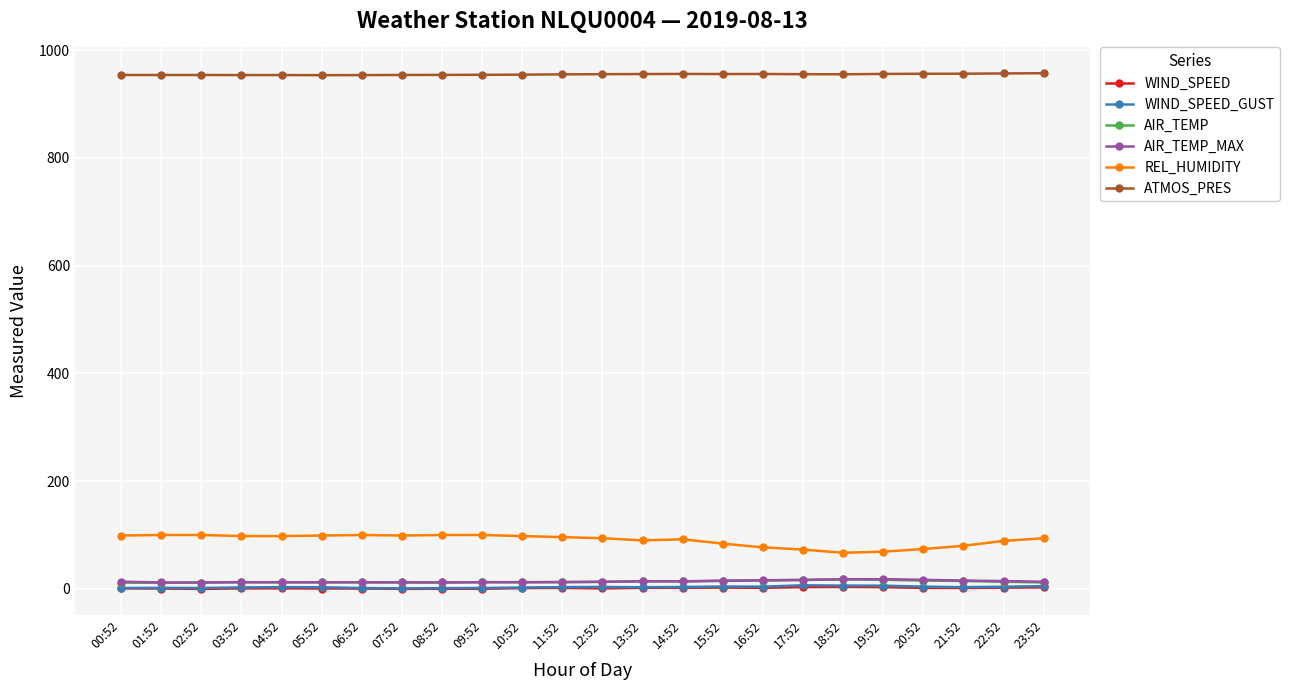

What is the difference between the AIR_TEMP_MAX values at 15:52 and 05:52?

3.0